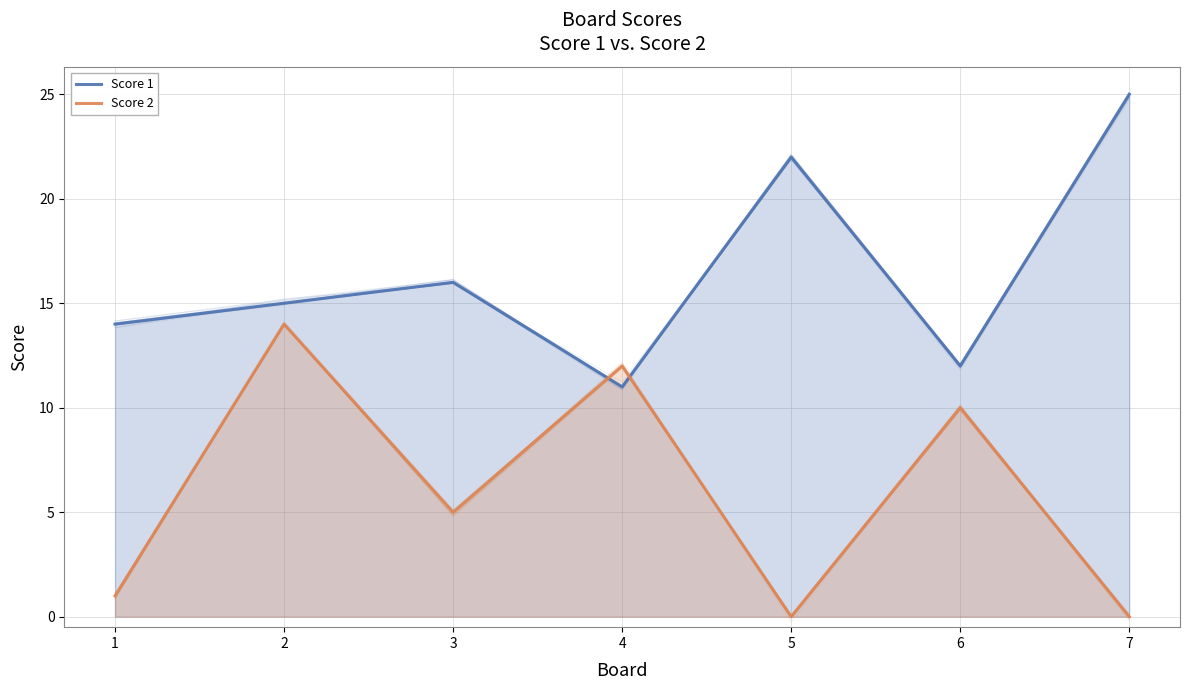

Where does the Score 1 series first go above 15?

3